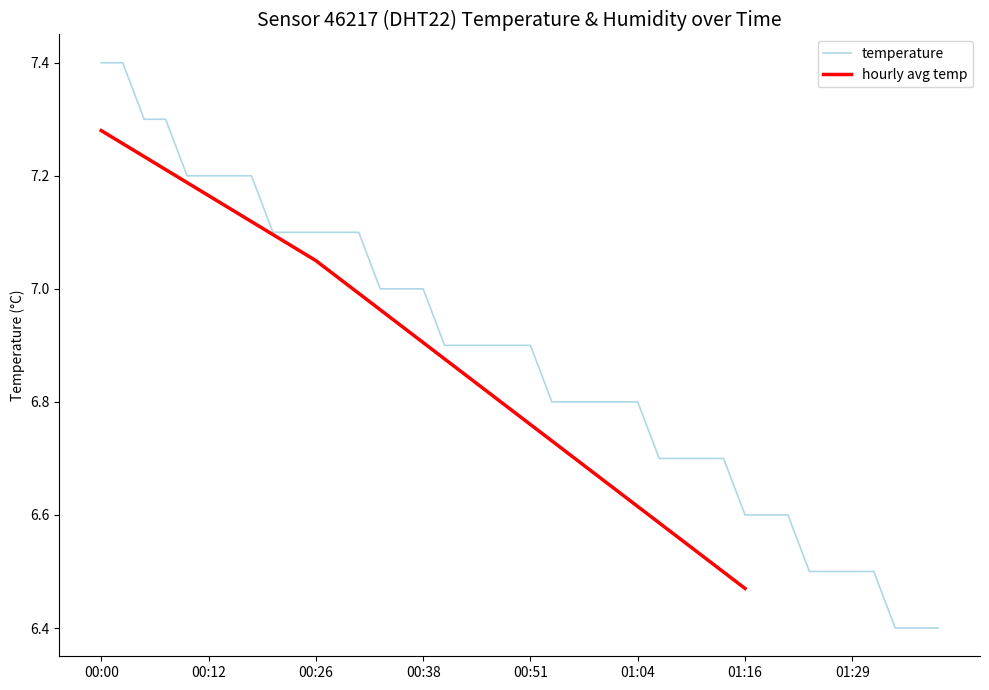

Does the chart display data point markers on the line(s)?

No